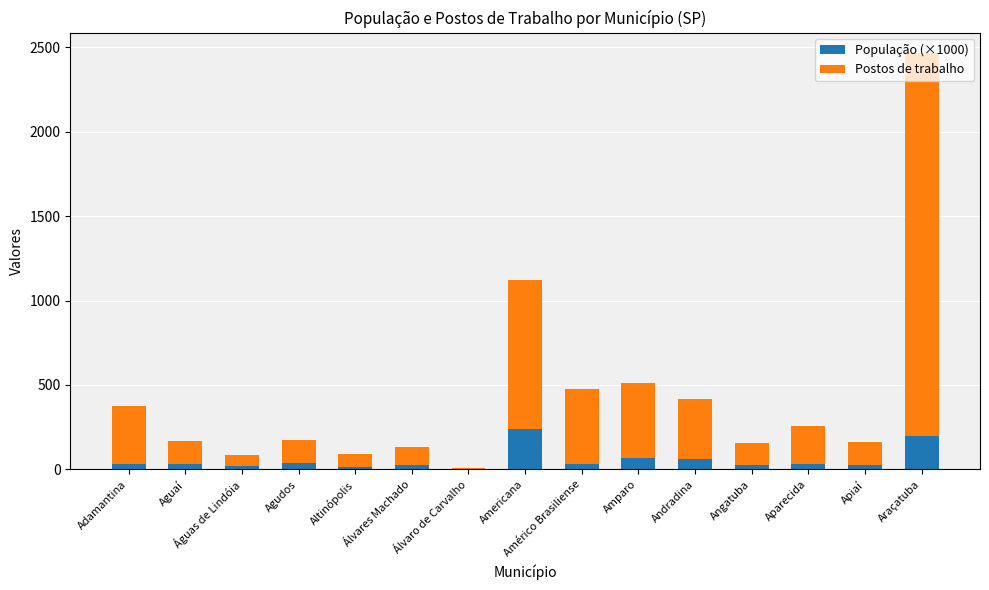

What is the maximum value for População (×1000)?

237.2